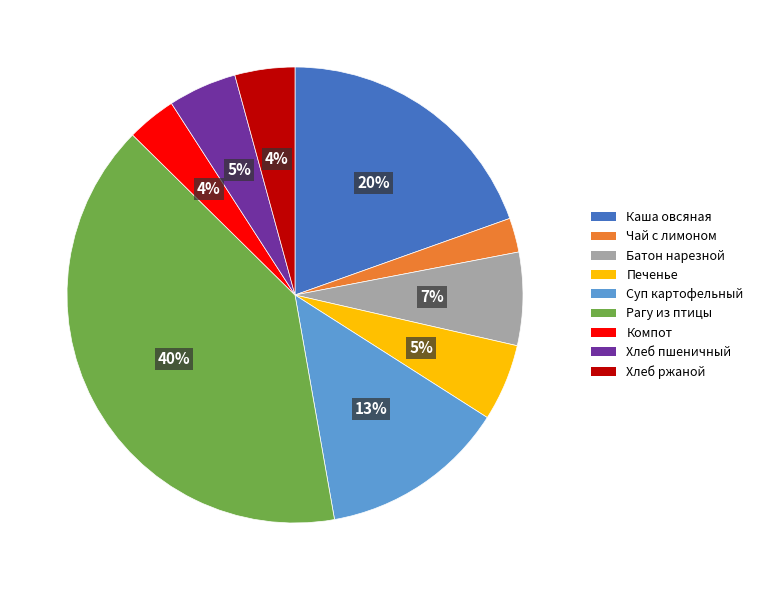

Is the sum of Хлеб ржаной and Батон нарезной greater than half?

No